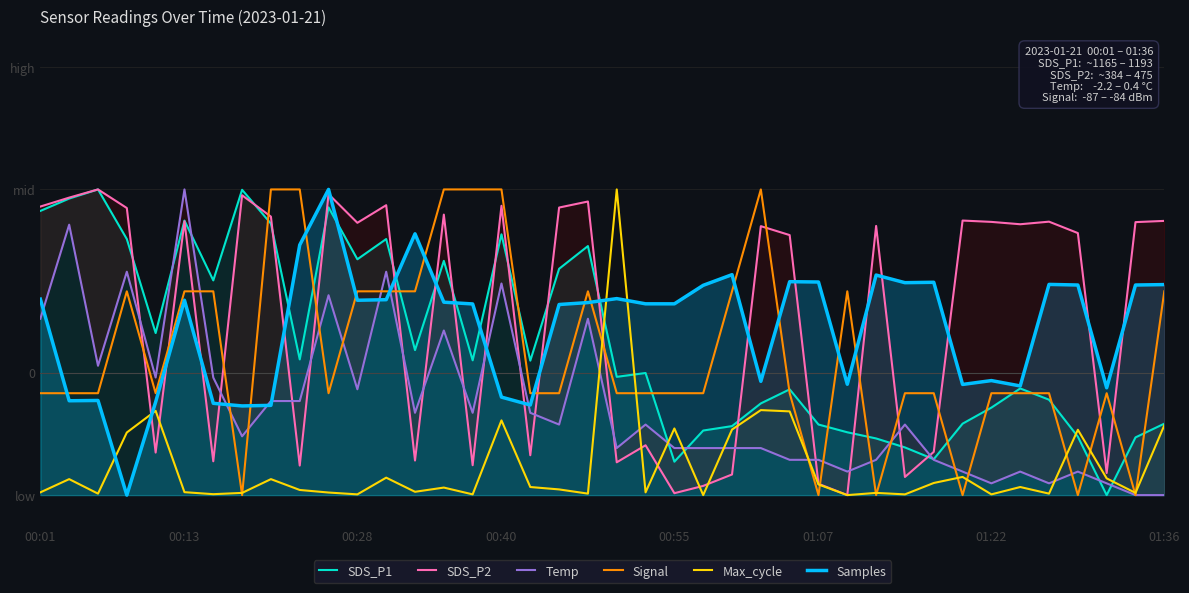

What are all the series names shown in the legend?

SDS_P1, SDS_P2, Temp, Signal, Max_cycle, Samples